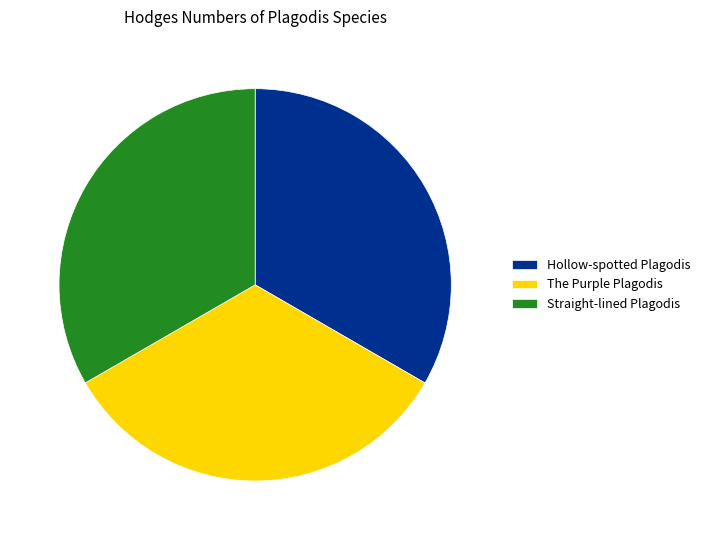

Is it true that Straight-lined Plagodis is 21% of the pie?

False